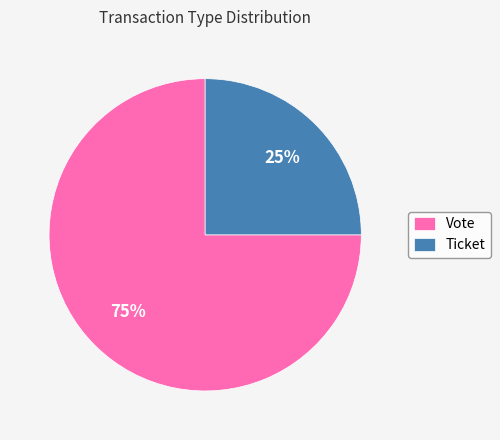

How many segments does this pie chart have?

2